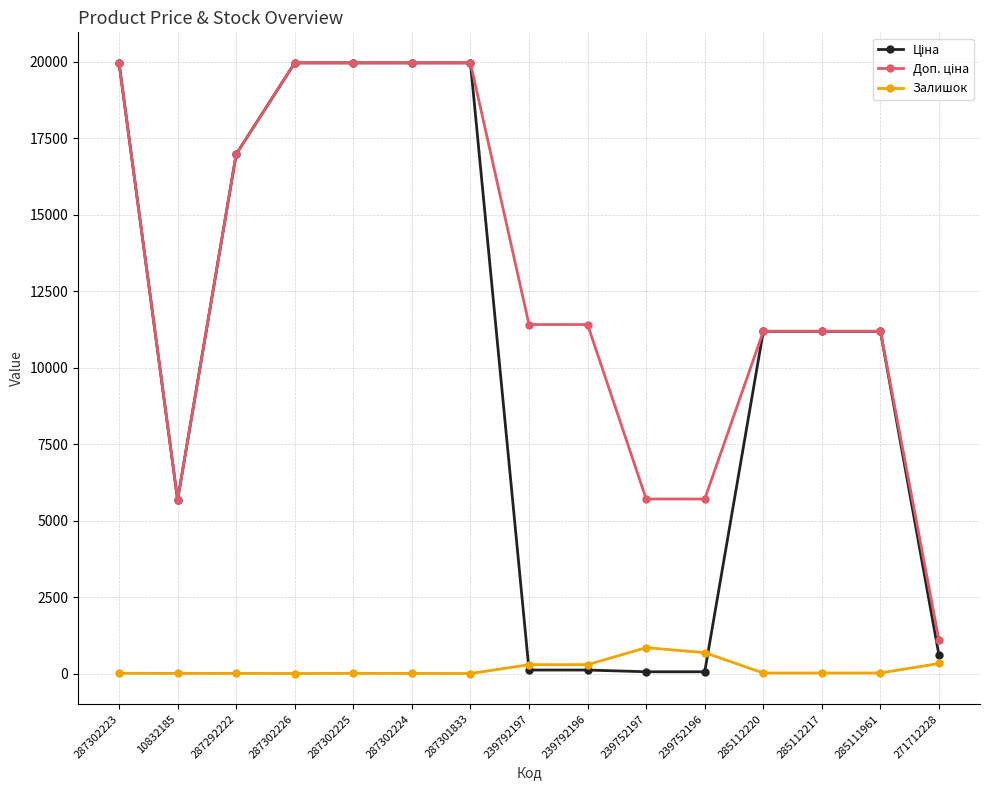

What is the maximum value for Залишок?

845.0